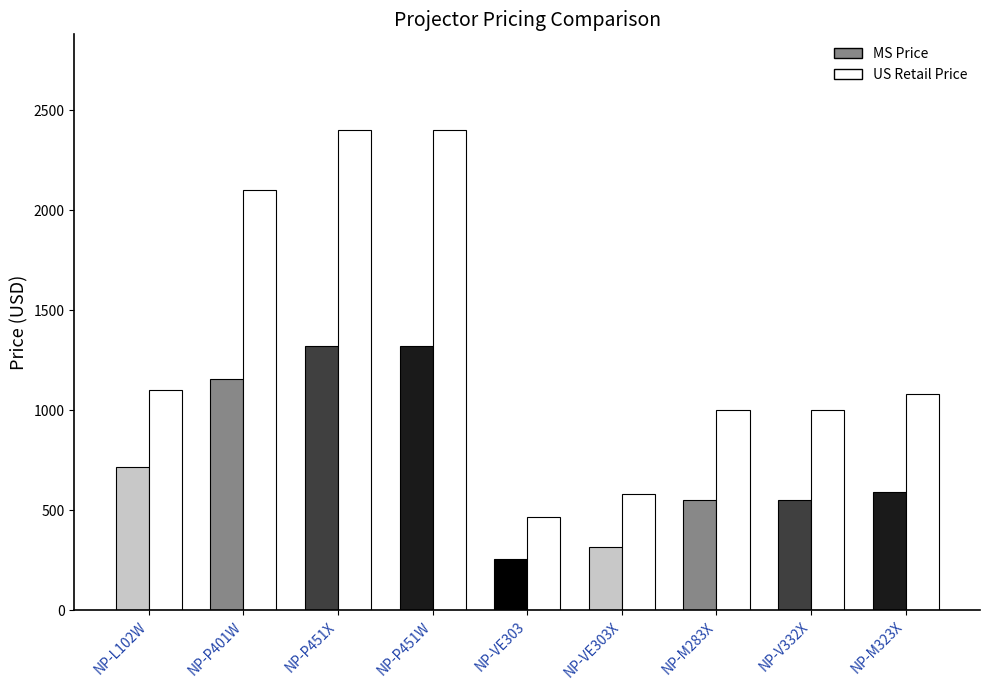

Which category has the lowest value across all series?

NP-VE303